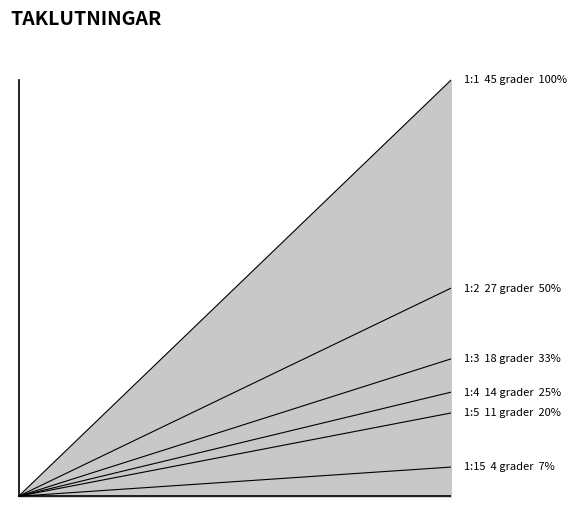

What is the sum of the 1:2 27 grader 50% values at 1 and 0?

50